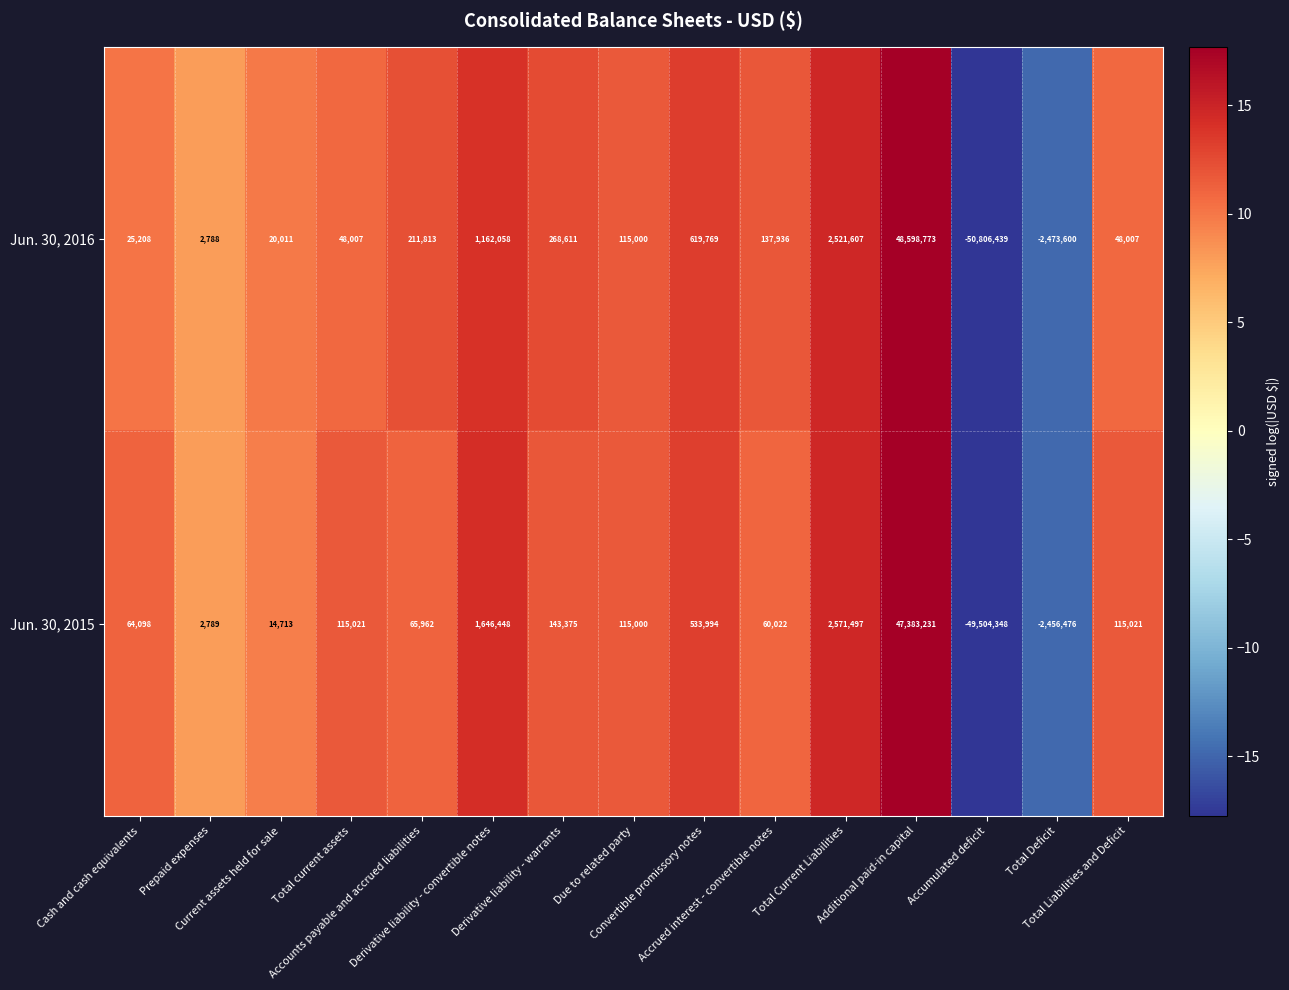

Between Accounts payable and accrued liabilities and Accumulated deficit, which series saw the biggest shift?

Jun. 30, 2016